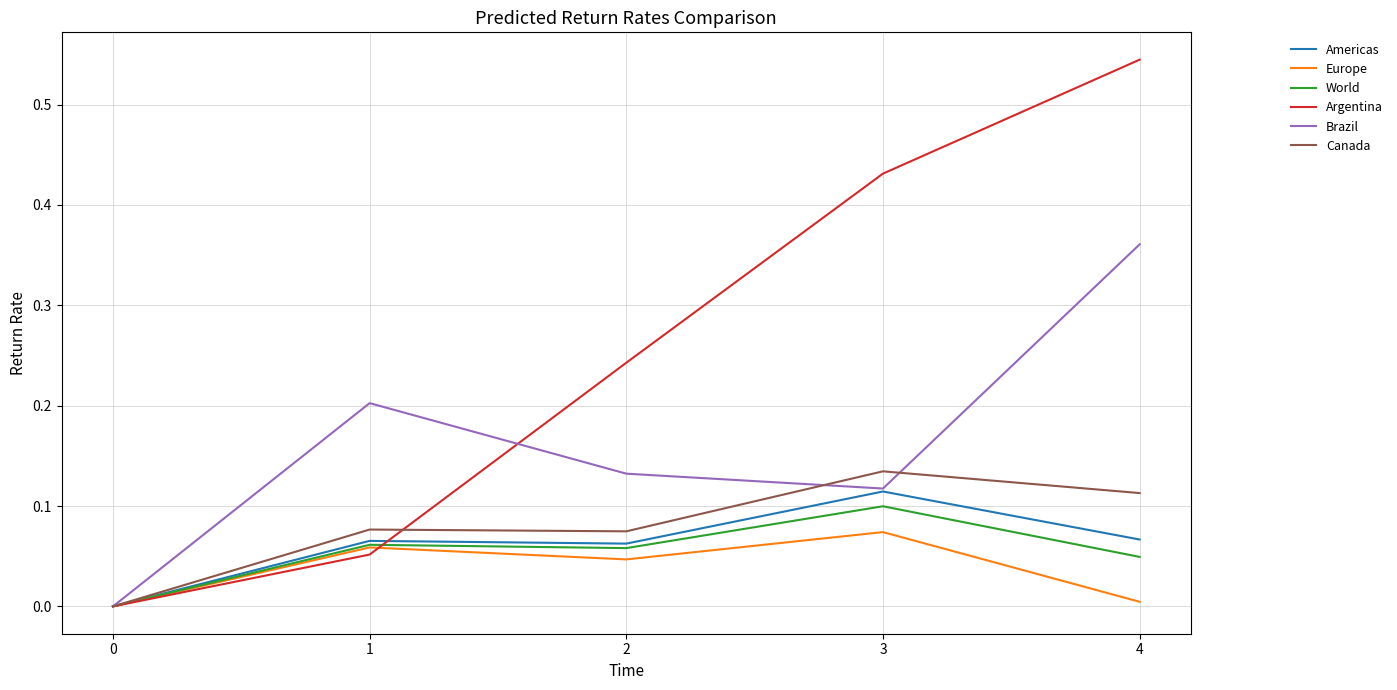

Is the value of Europe at 3 greater than the value of Brazil at 0?

Yes